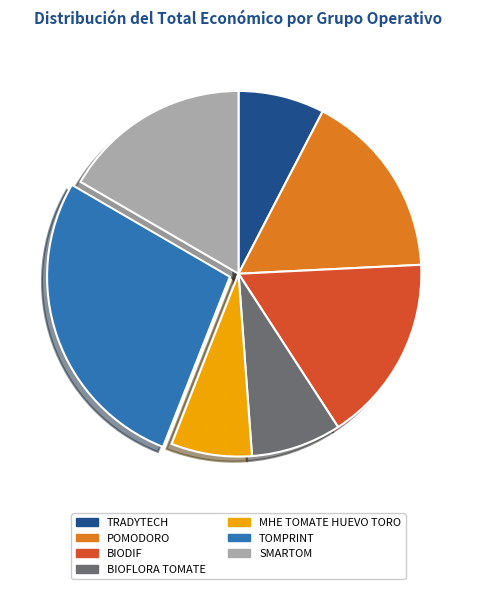

True or false: BIODIF accounts for 17% of the total.

True